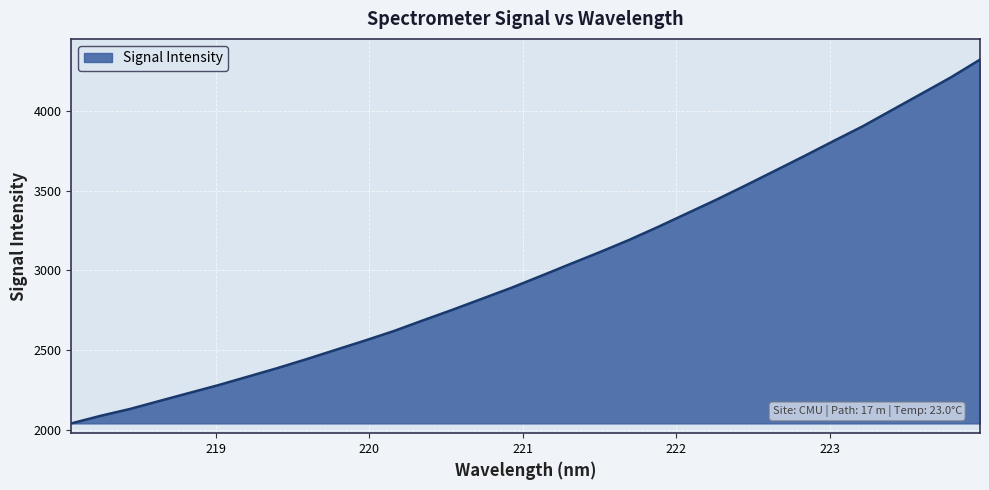

What is the difference between the maximum and minimum values?

2275.3